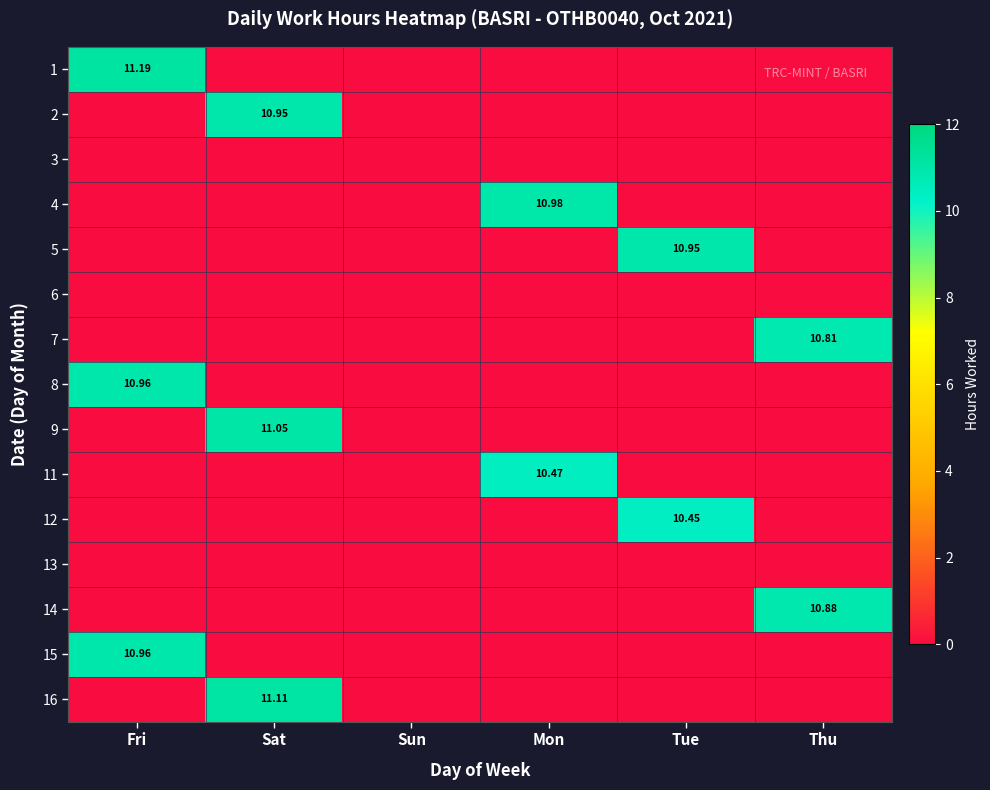

Which has a higher value, Fri or Thu?

Fri